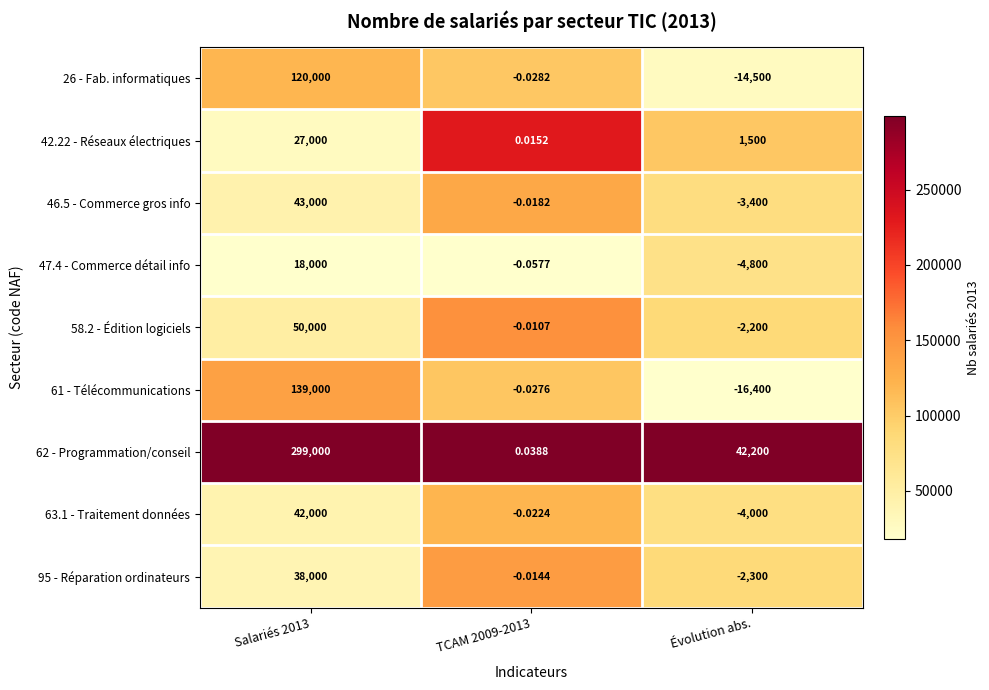

Which label corresponds to the smallest value in the chart?

Évolution abs.